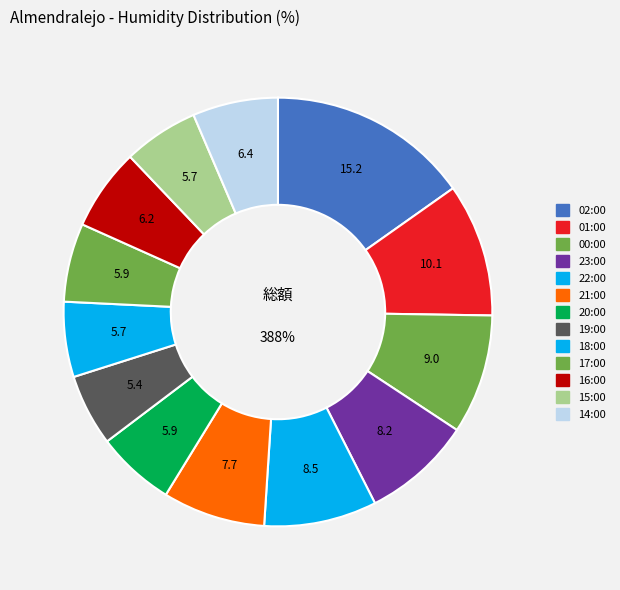

Which category has the smallest portion of the pie?

19:00